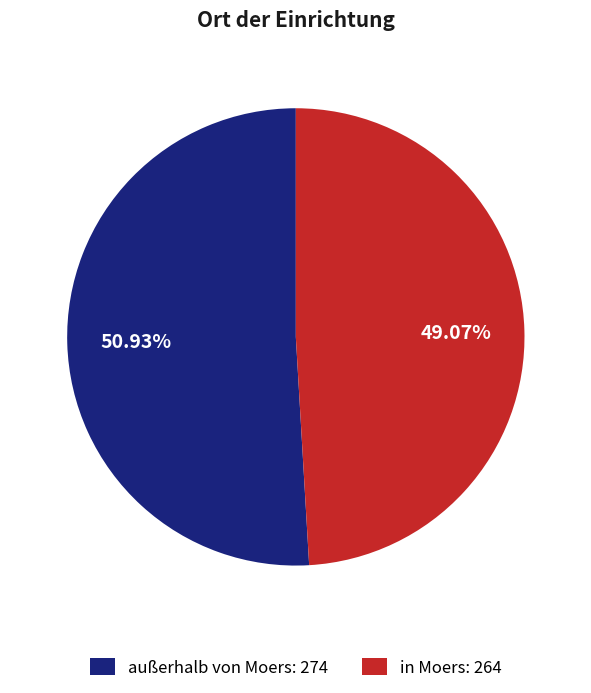

Combined, what portion of the pie is in Moers and außerhalb von Moers?

100.0%